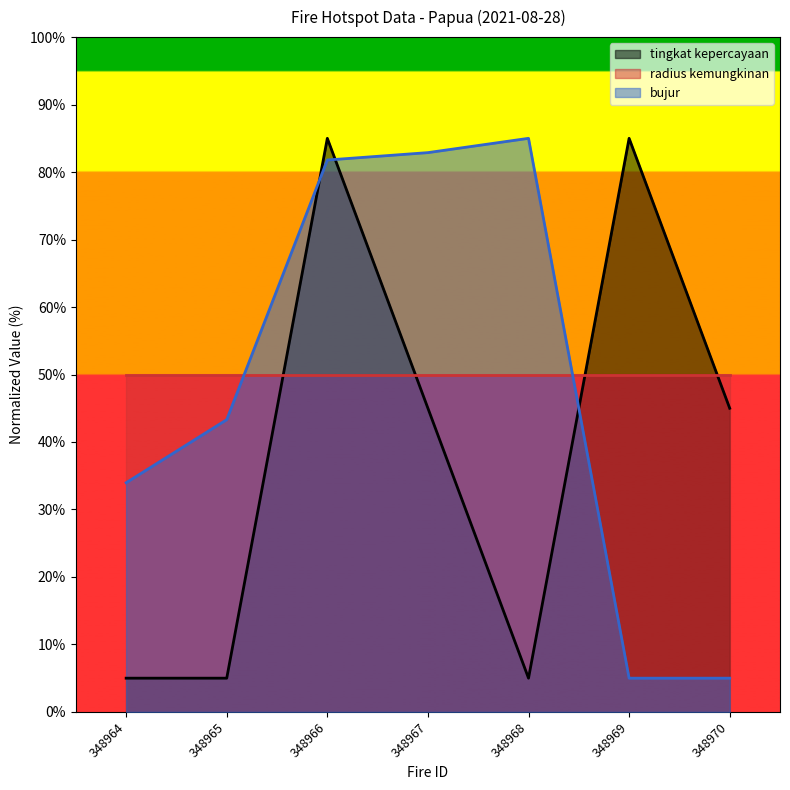

At which category is the sum across all series the highest?

348966